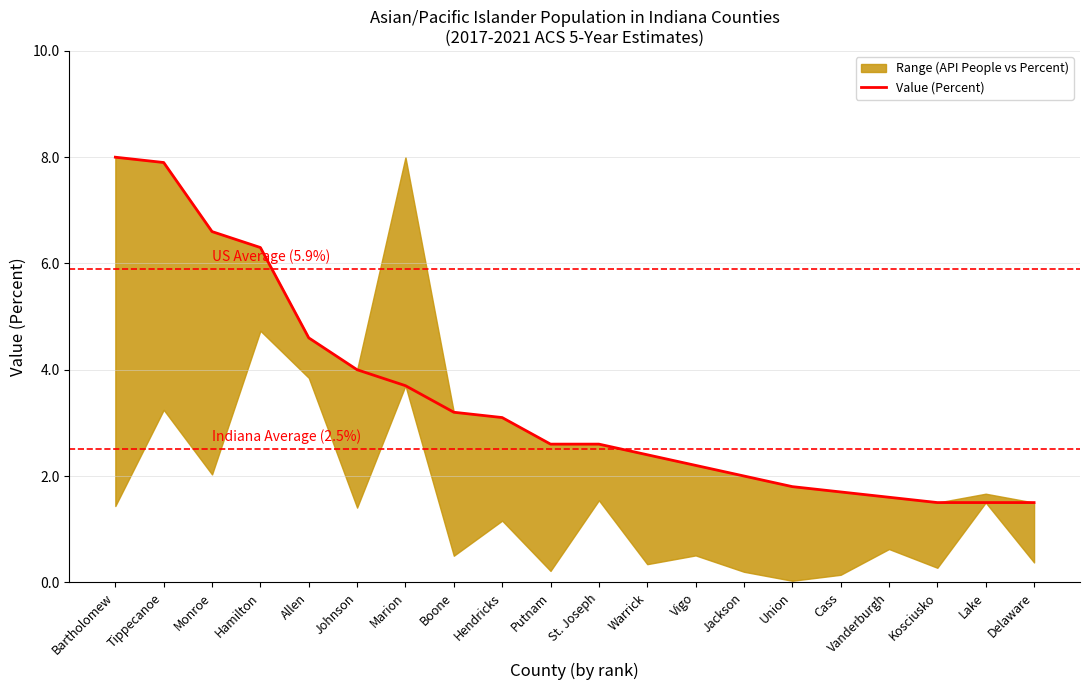

What value does the data have at Tippecanoe?

7.9